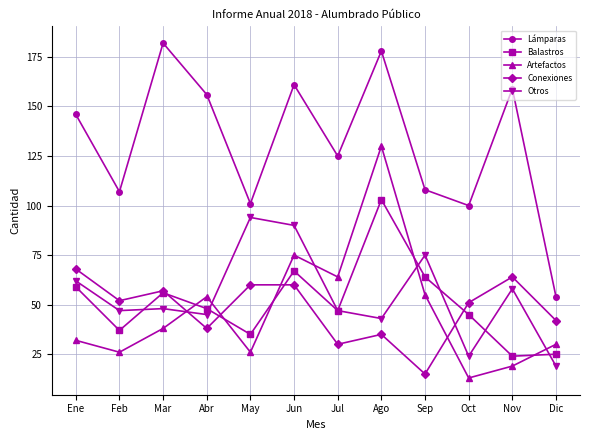

What is the value of the Artefactos point at the 6th from the left?

75